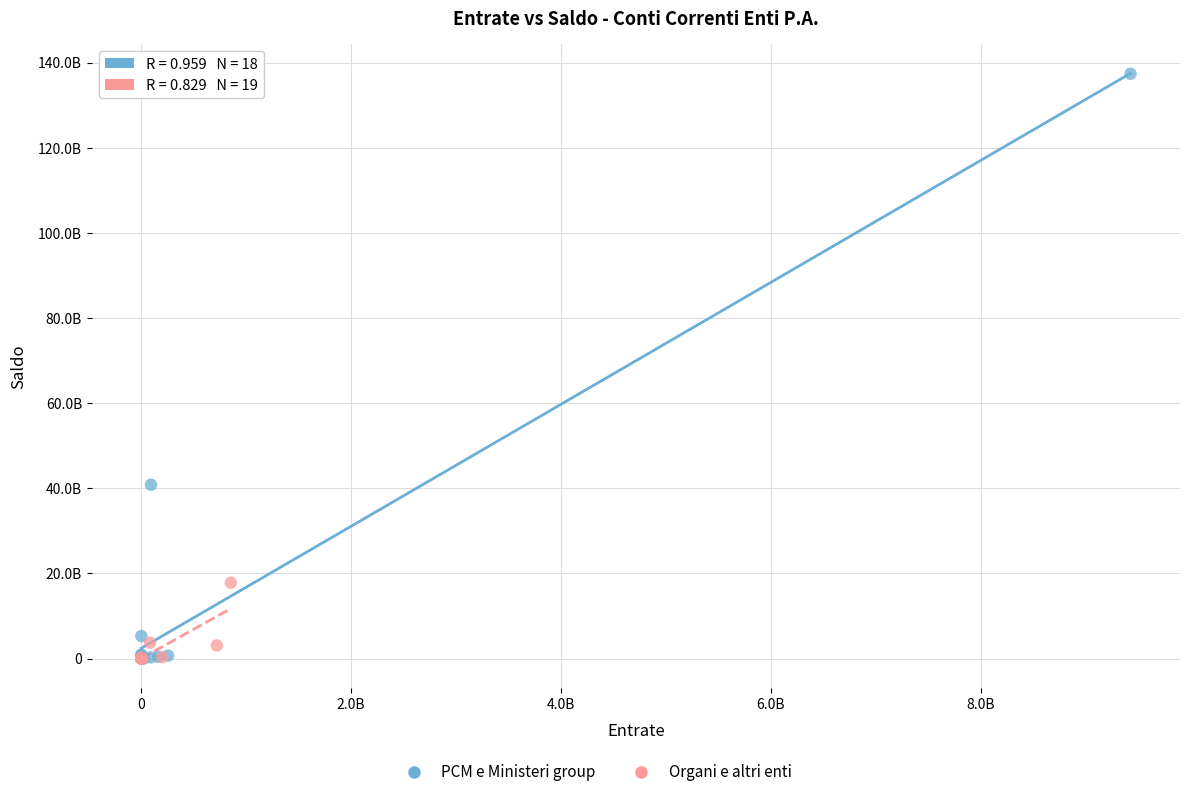

Which series reaches the maximum Y coordinate?

PCM e Ministeri group